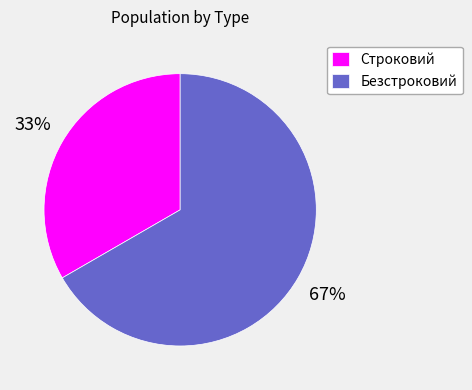

Is Безстроковий the majority of the pie?

Yes